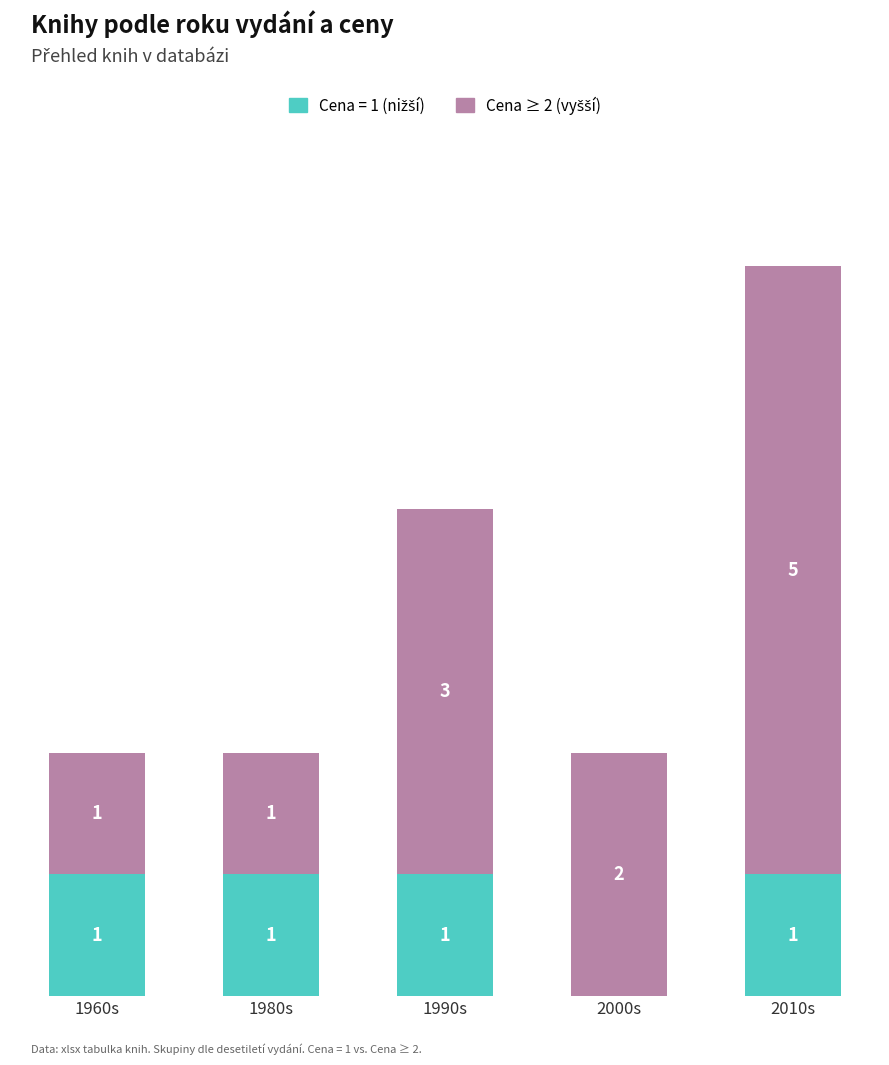

At which category is the sum across all series the highest?

2010s